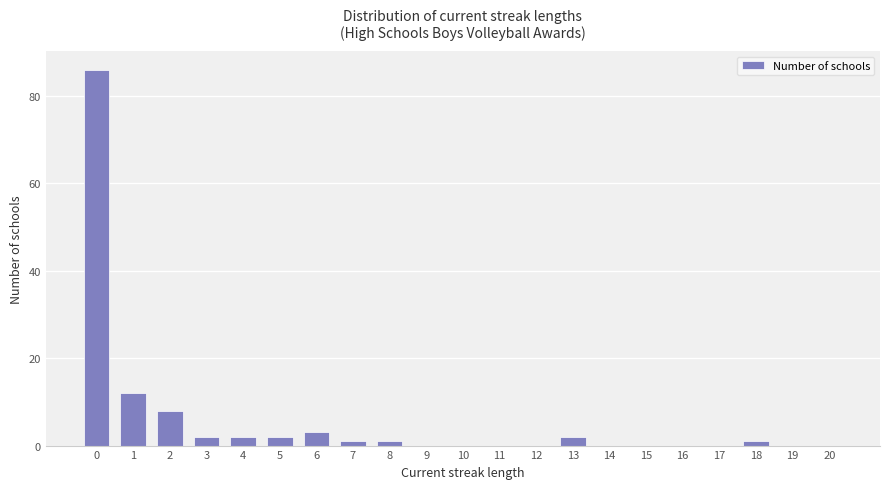

Count the number of categories in the chart.

21